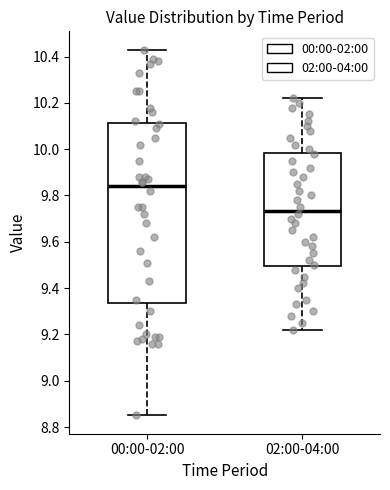

Reading left to right, read every box against the y-axis: the position of its median line, the range the box covers, and the ends of its whiskers. The values are not printed on the chart, so give them approximately, as read against the axis.

00:00-02:00: median 9.84, box 9.34 to 10.12, whiskers 8.86 to 10.44
02:00-04:00: median 9.74, box 9.50 to 9.98, whiskers 9.22 to 10.22